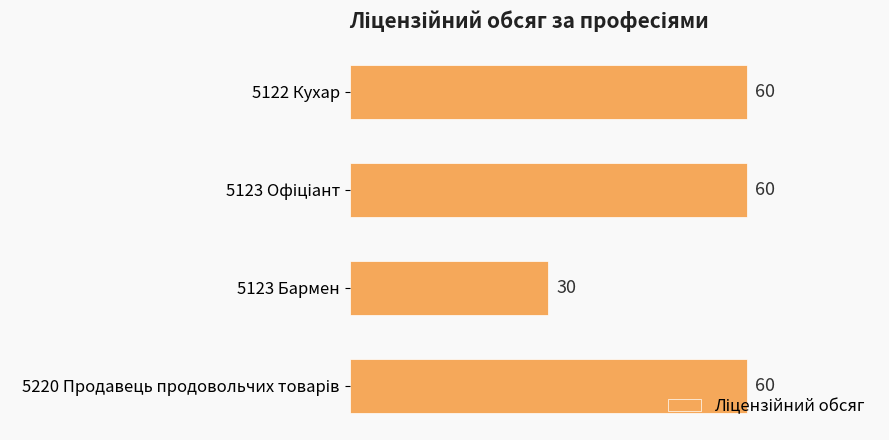

The chart shows a value of 60 at 5122 Кухар. True or false?

True